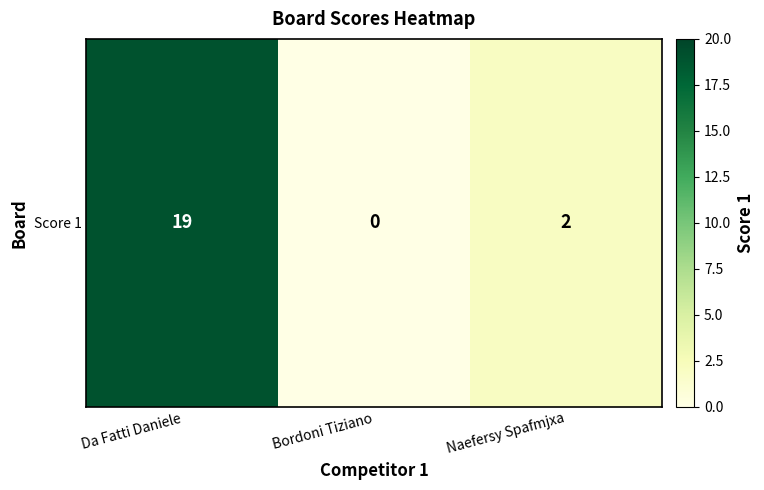

List the labels in order of value, smallest first.

Bordoni Tiziano, Naefersy Spafmjxa, Da Fatti Daniele